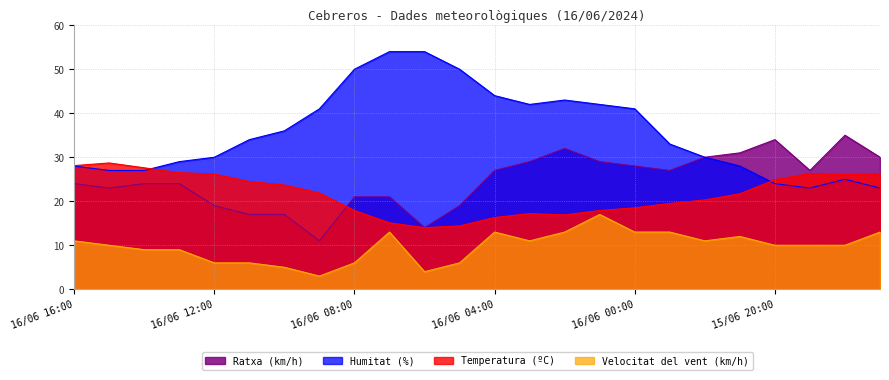

Where do Temperatura (ºC) and Humitat (%) first cross each other?

16/06 14:00 and 16/06 13:00